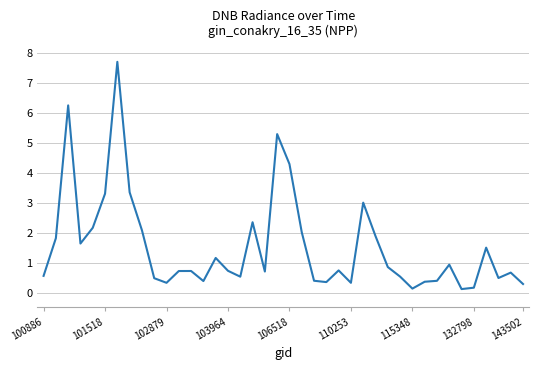

What is the greatest value displayed?

7.7